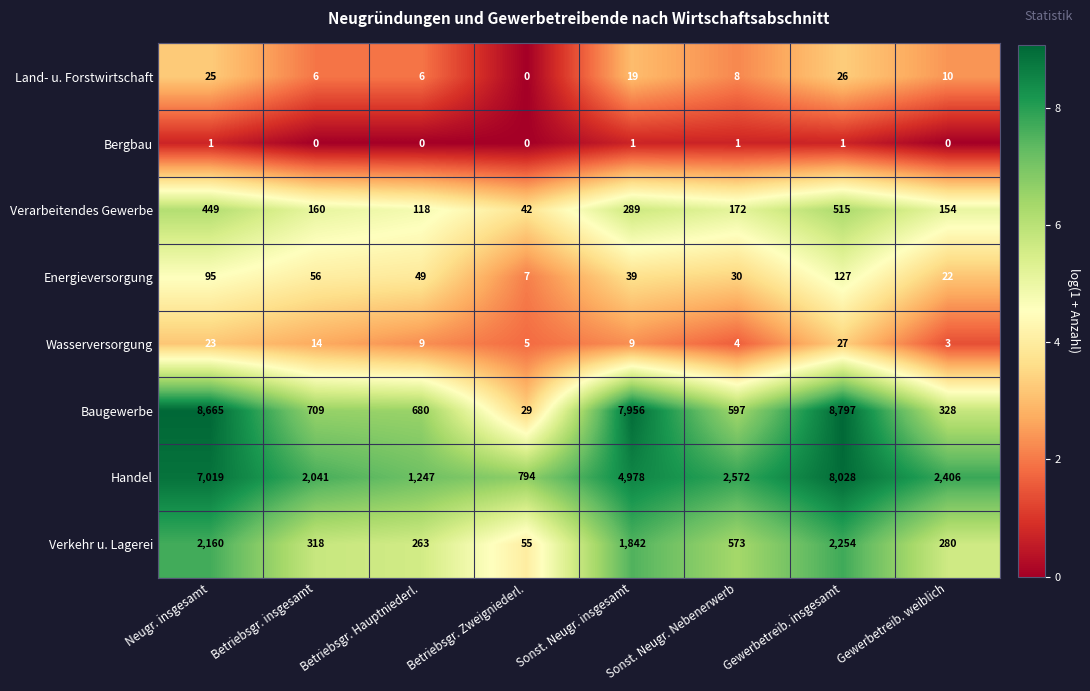

The value of Bergbau at Betriebsgr. insgesamt is -1. True or false?

False